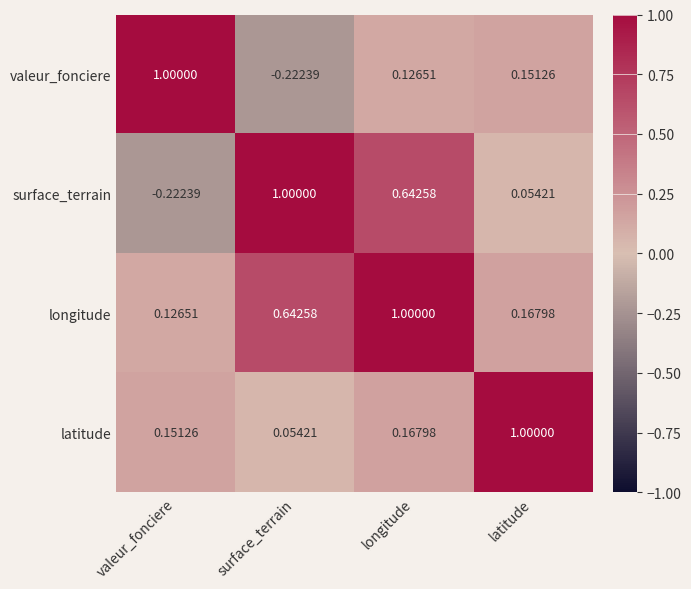

Which category has the highest value in the latitude series?

latitude